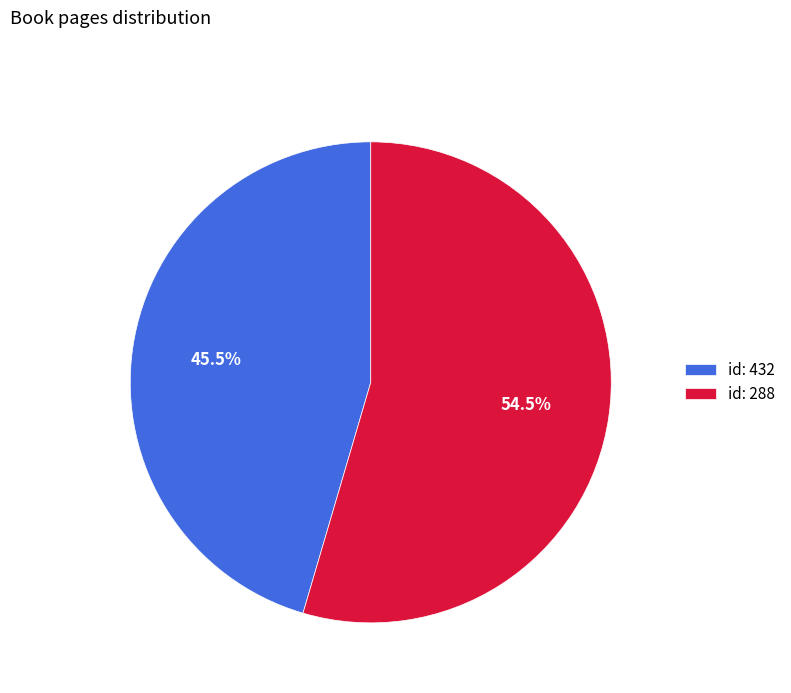

Is there a majority slice in this chart?

Yes